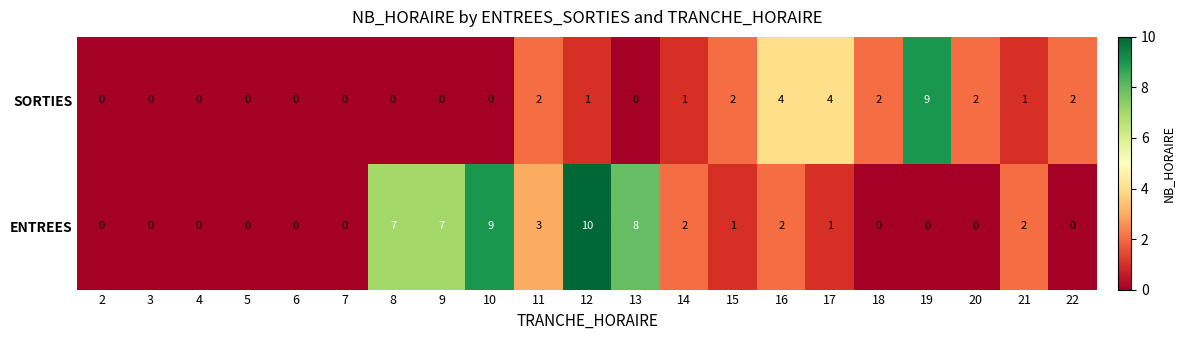

How many data points in ENTREES are less than 1?

10